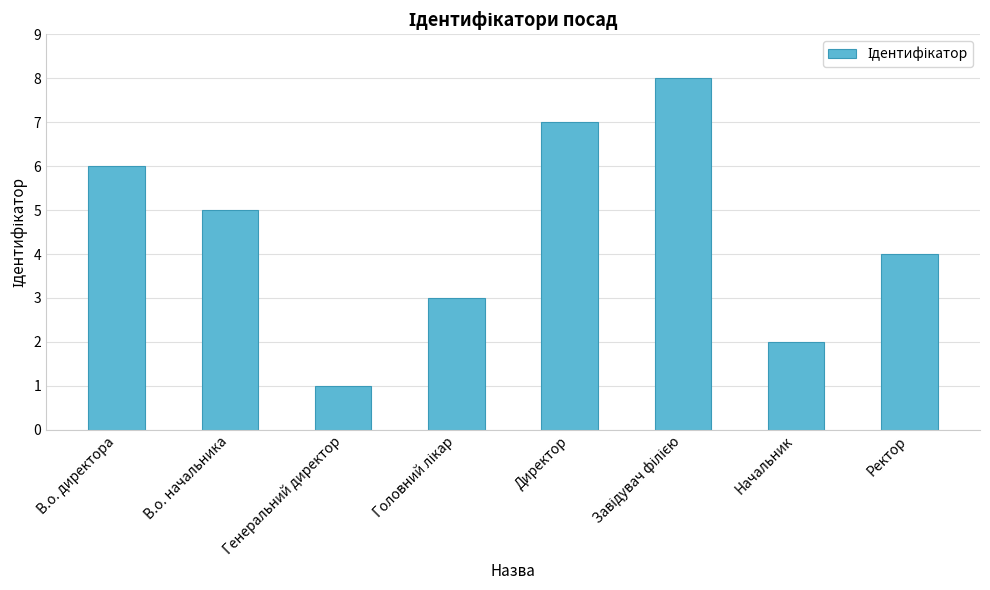

Count the number of categories in the chart.

8